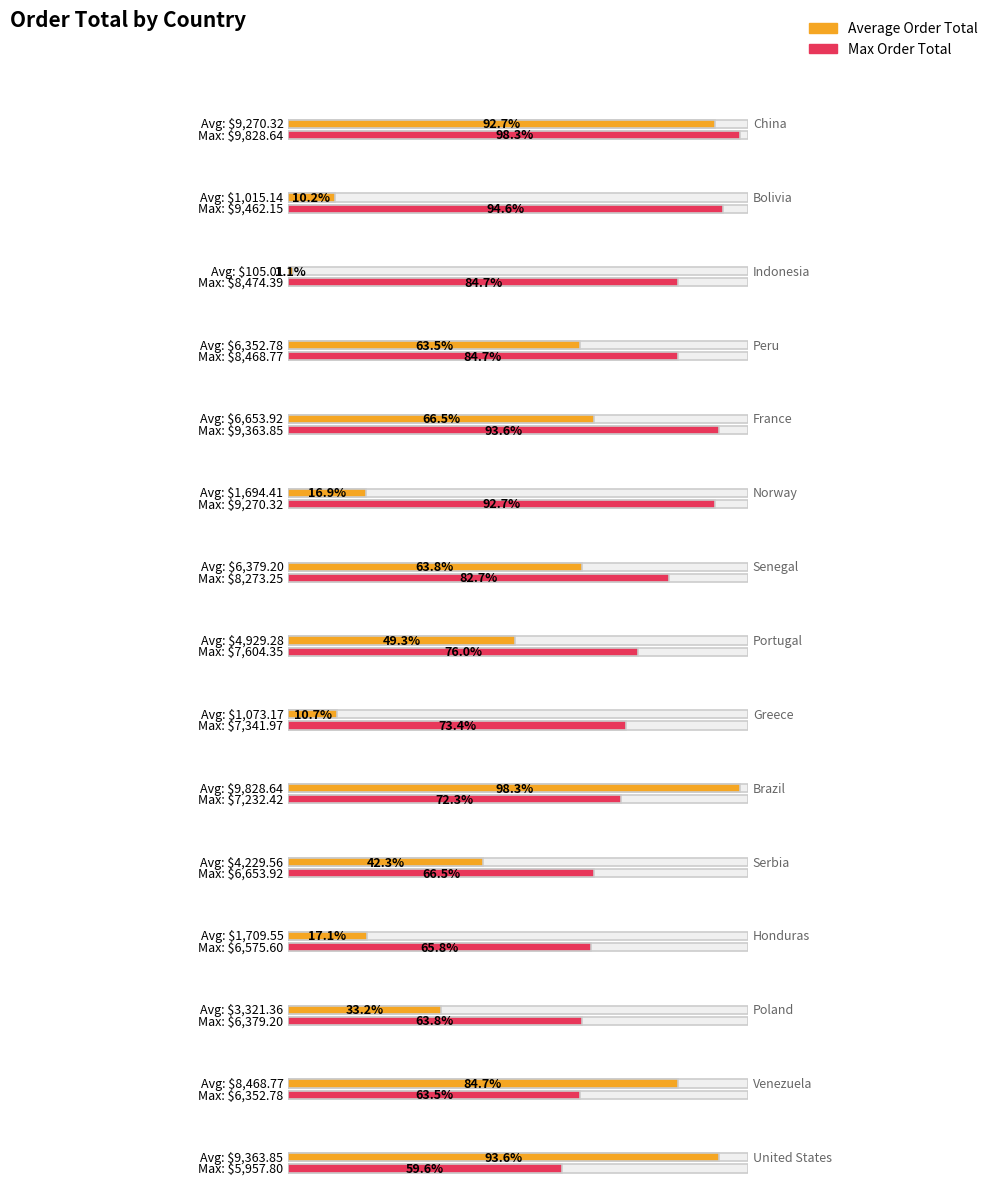

Rank the series at Venezuela from highest to lowest value.

Average Order Total, Max Order Total